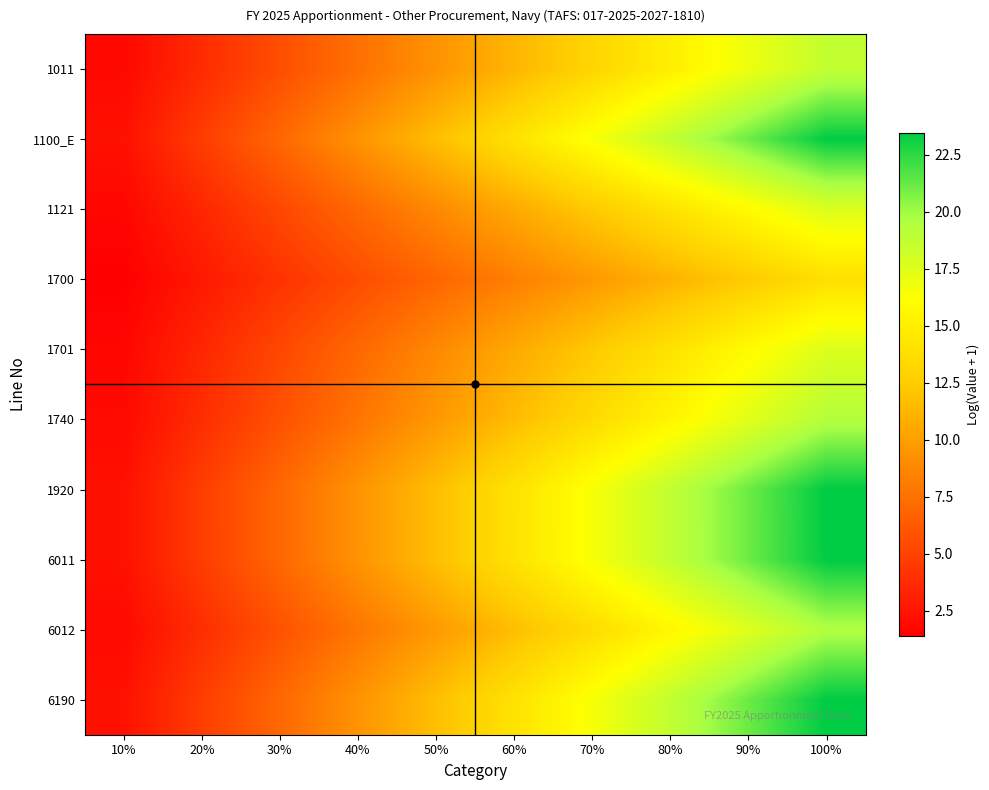

Which label corresponds to the largest value in the chart?

100%